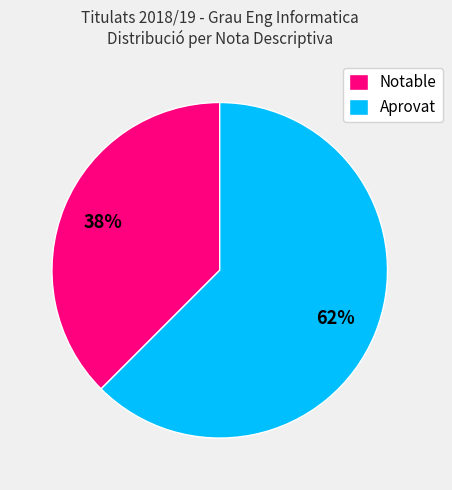

True or false: Aprovat accounts for 62% of the total.

True